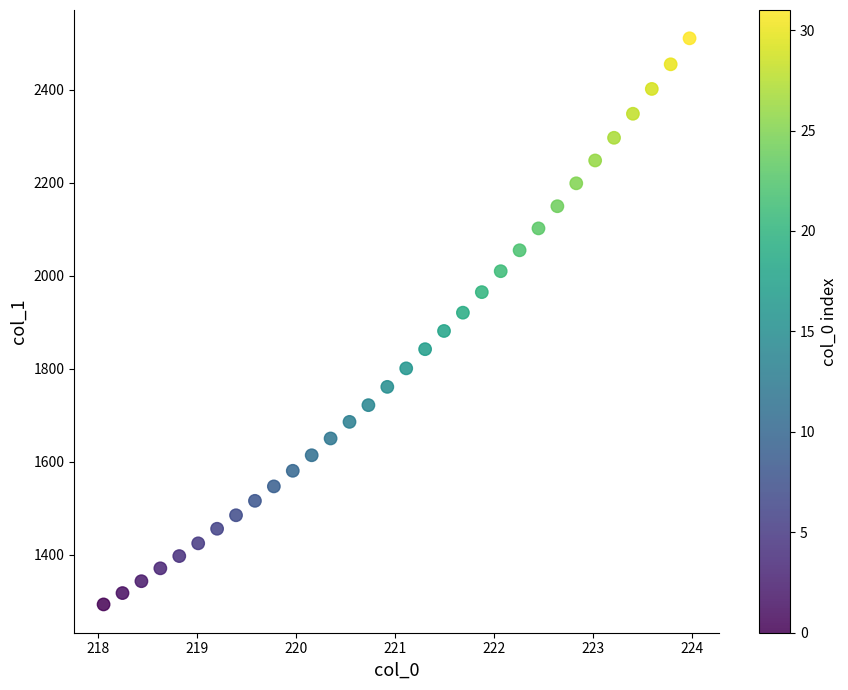

What is the range of X values (max minus min)?

5.9